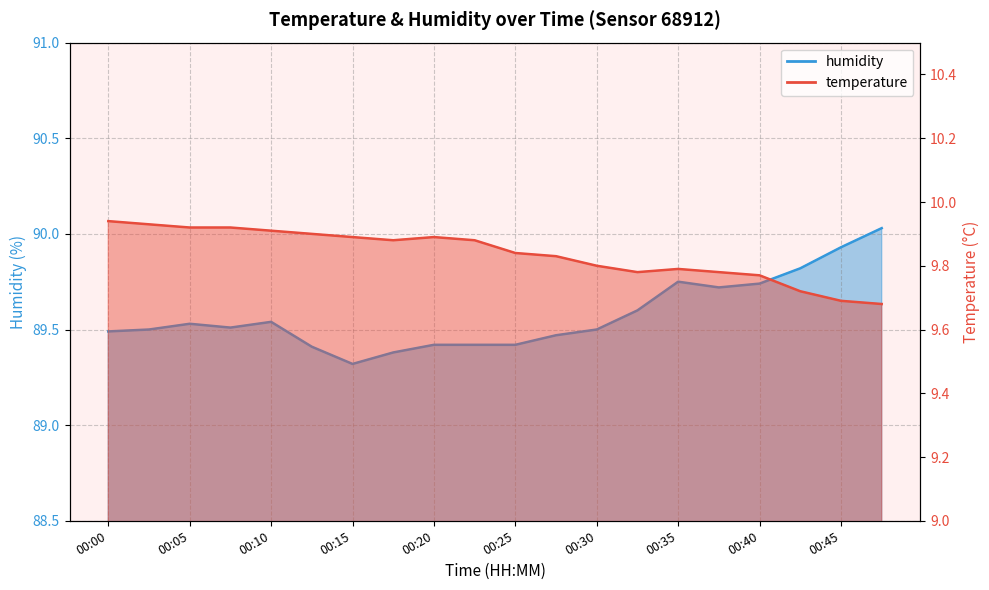

What is the difference between the second highest and minimum values in the temperature series?

0.2